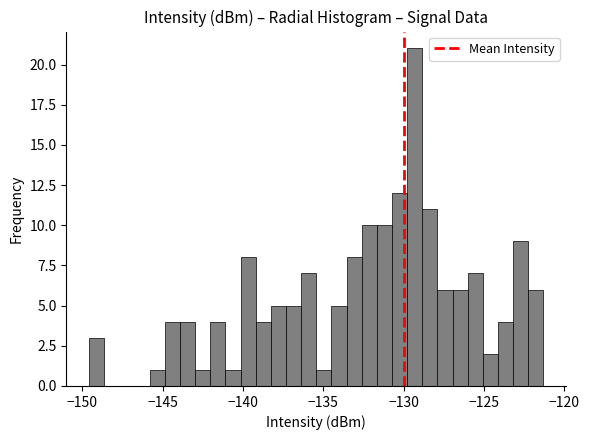

Read against the x-axis, roughly where is the centre of the tallest bar?

-129.5